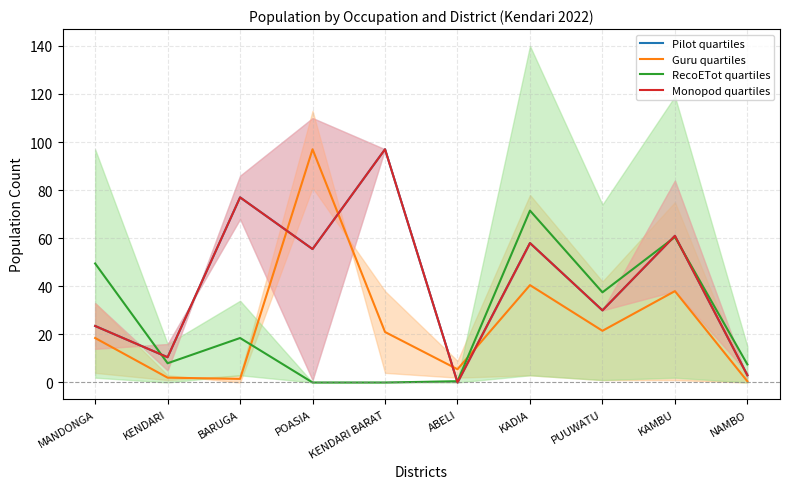

What is the greatest value displayed?

97.0